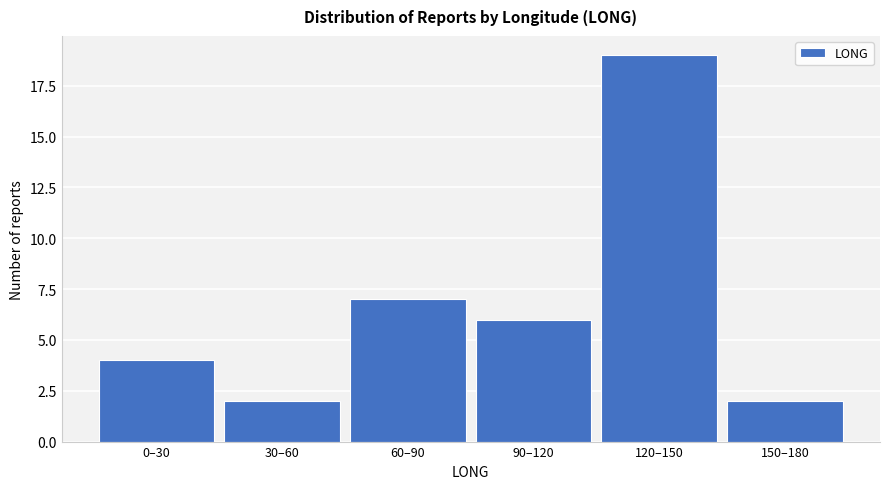

Reading left to right, transcribe all the data shown in this chart.

4	2	7	6	19	2